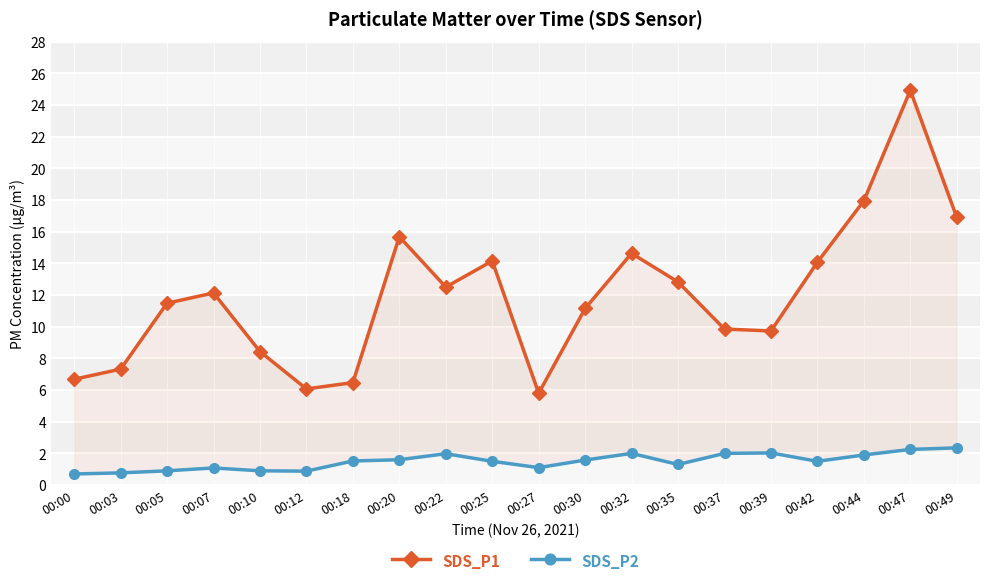

What value does the SDS_P2 series have at 00:03?

0.8